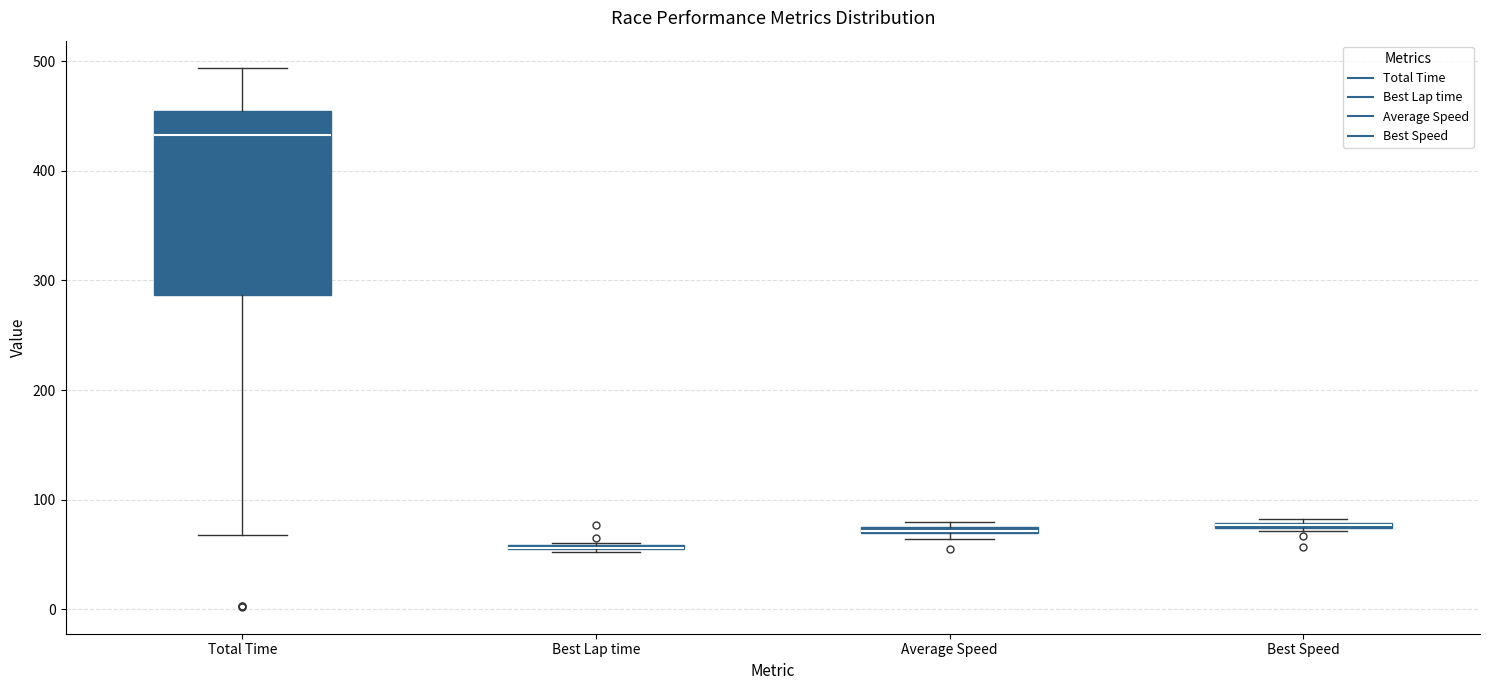

Which box is the tallest, from its lower edge to its upper edge?

Total Time